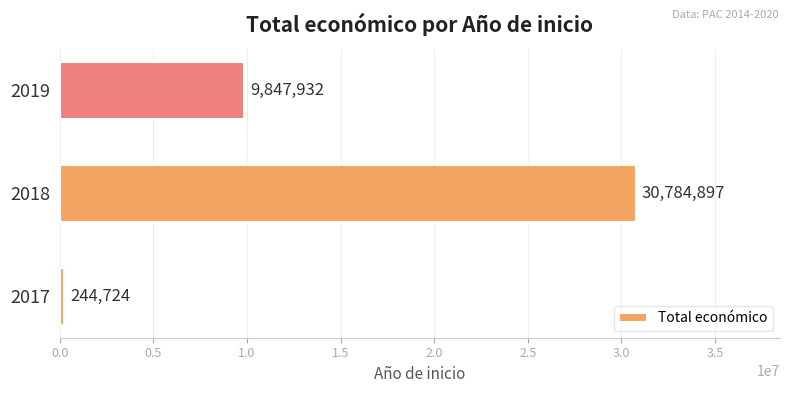

Which has a higher value, 2019 or 2018?

2018